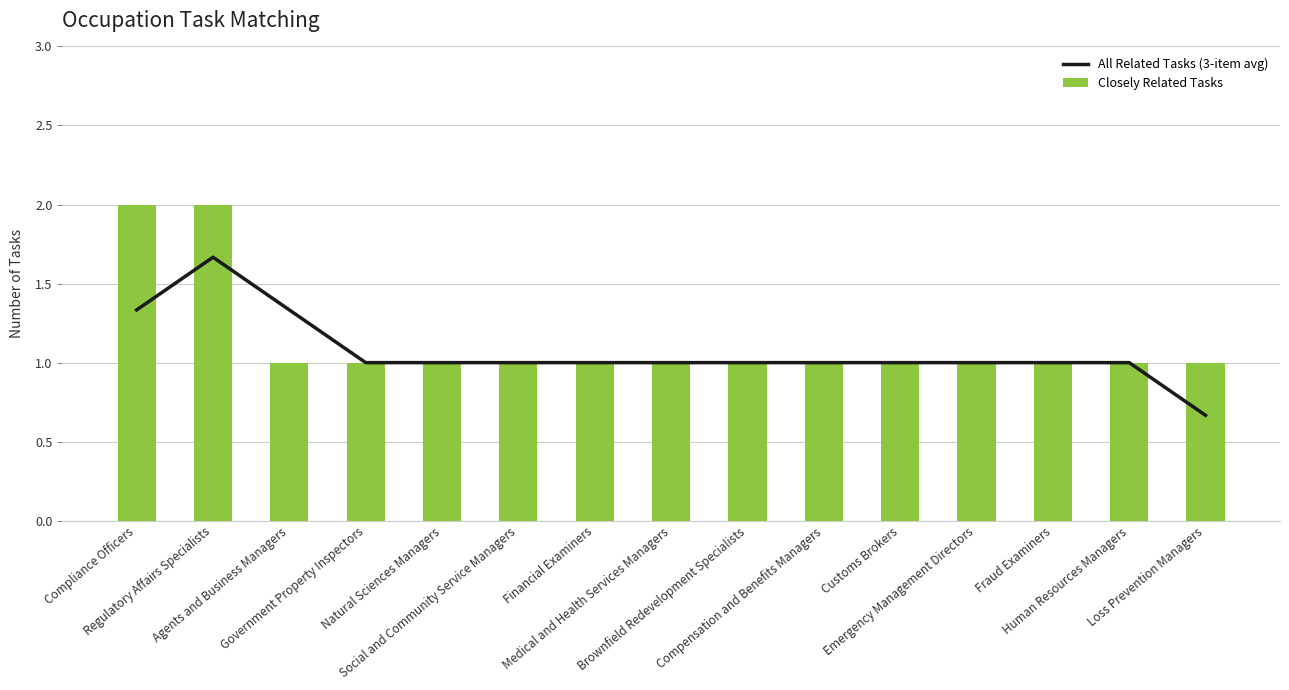

At which label does All Related Tasks (3-item avg) first exceed 1?

Compliance Officers